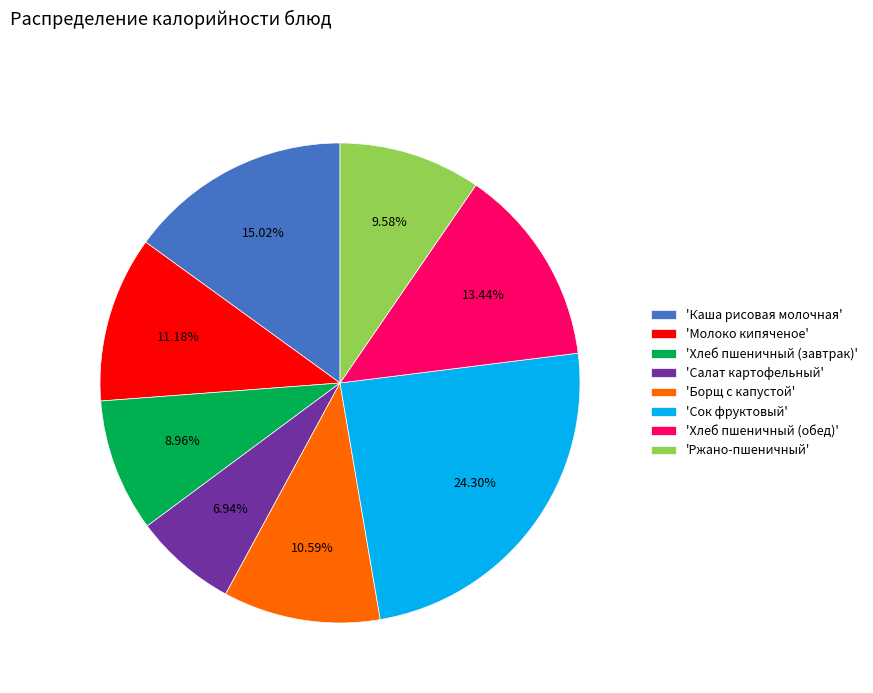

How many slices are in this pie chart?

8